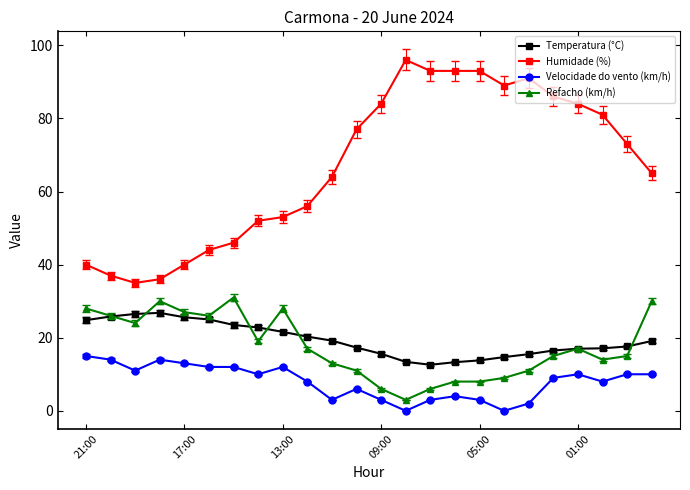

How many series are shown in this chart?

4